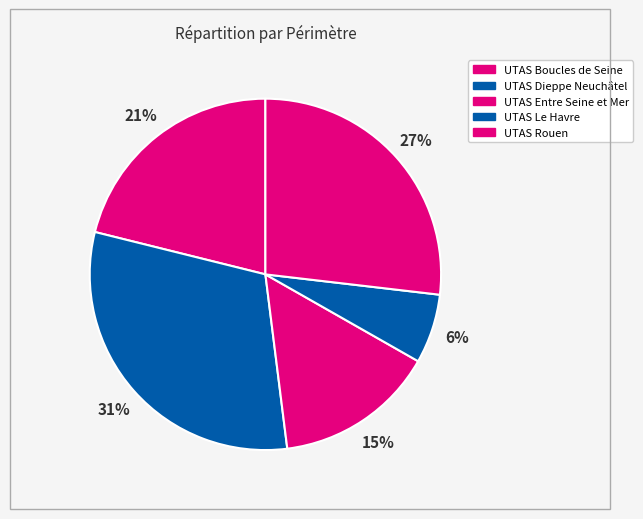

To the nearest percent, what portion does UTAS Boucles de Seine represent?

21%